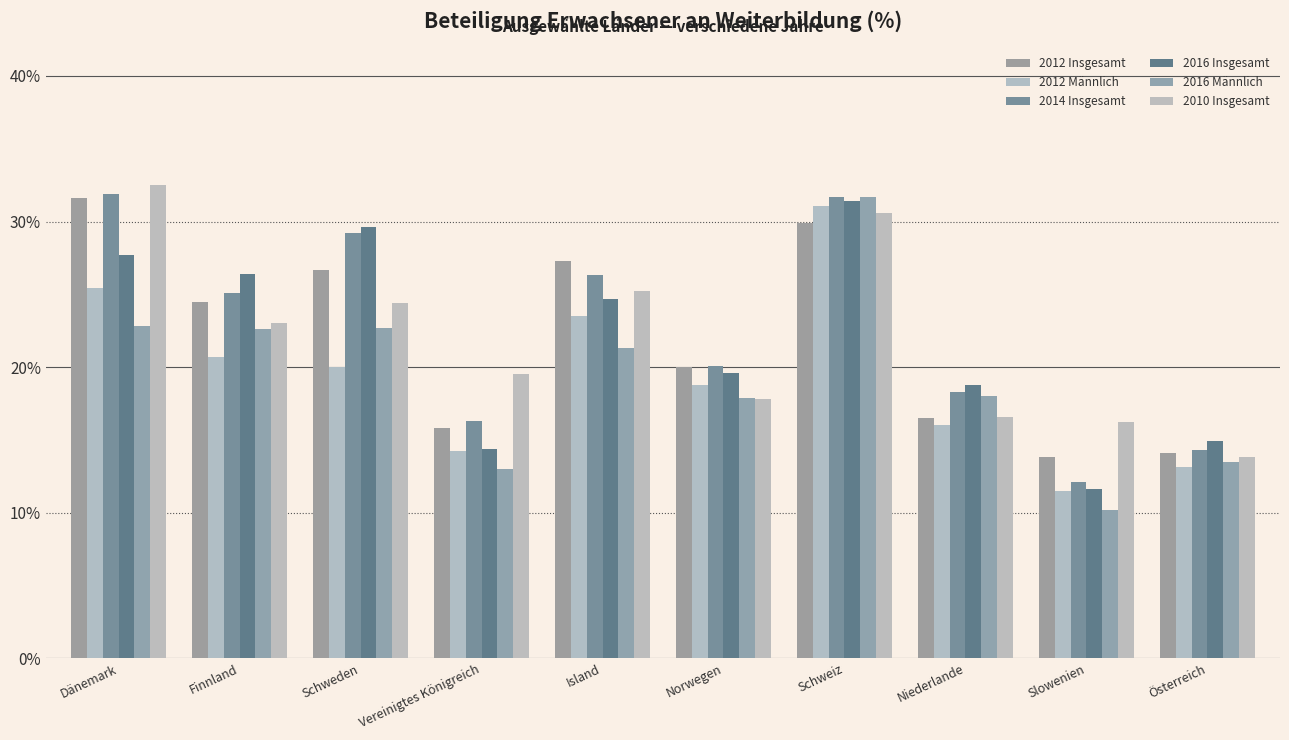

Which series changed the most between Island and Schweiz?

2016 Männlich